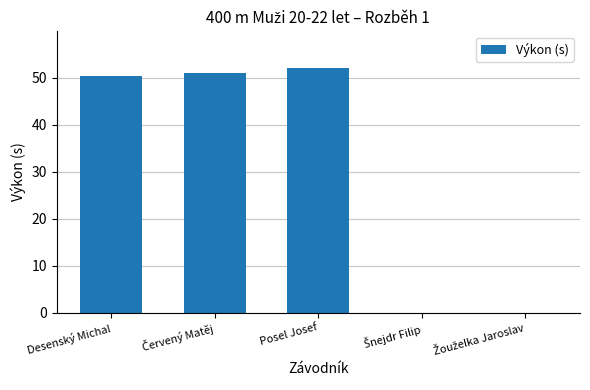

The value at Posel Josef is 52.1. True or false?

True